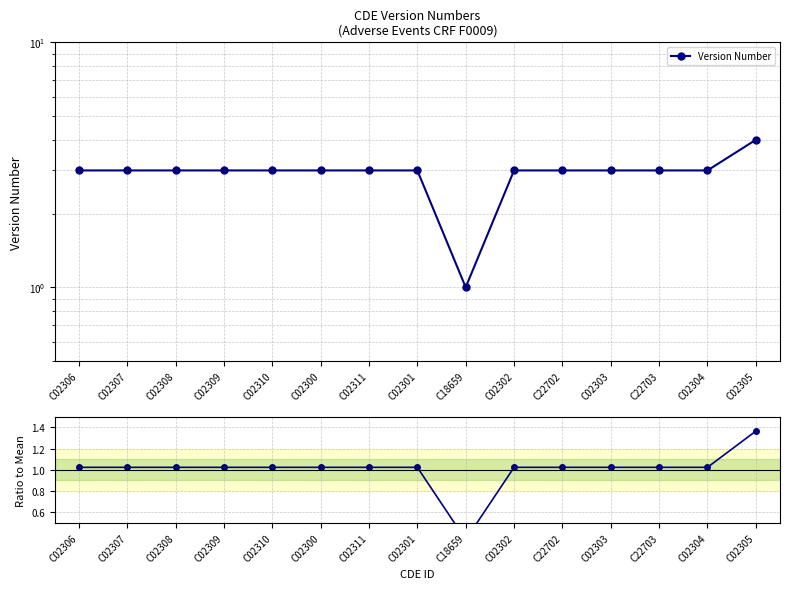

What is the minimum value shown in the chart?

0.3